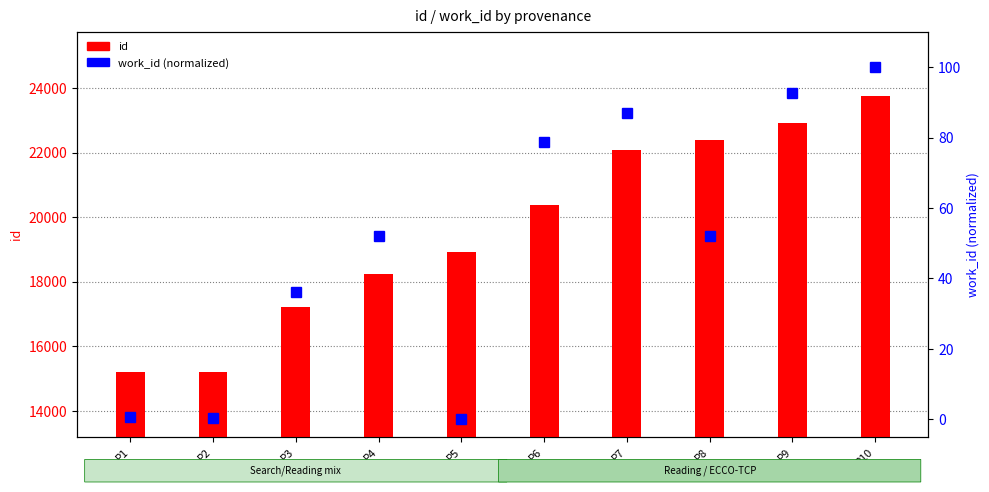

Does the chart contain stacked bars?

No